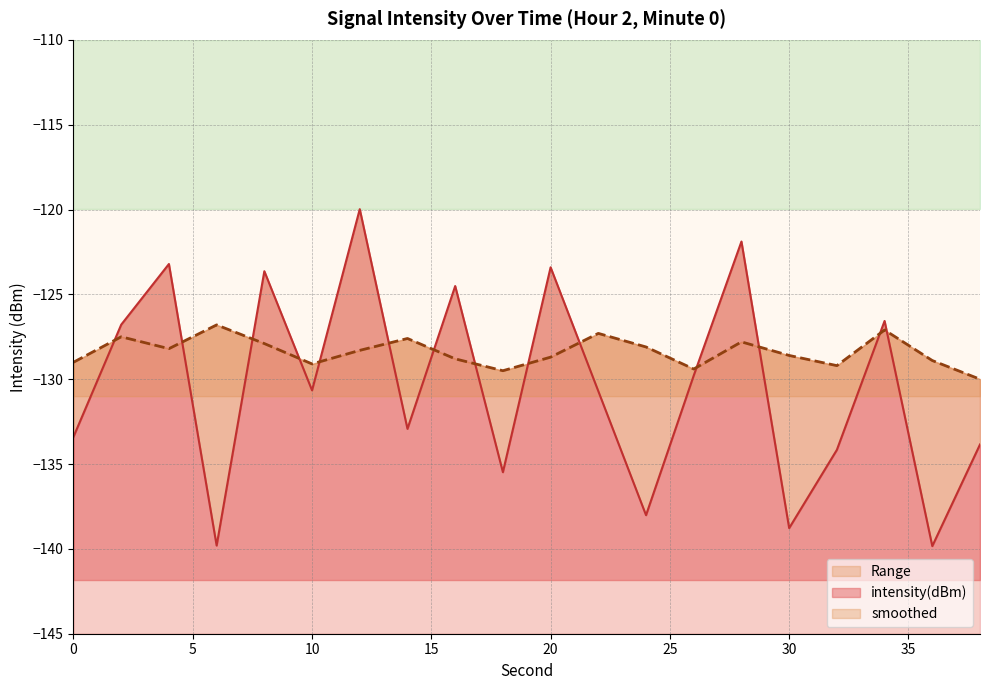

What is the average value of the intensity(dBm) series?

-130.4